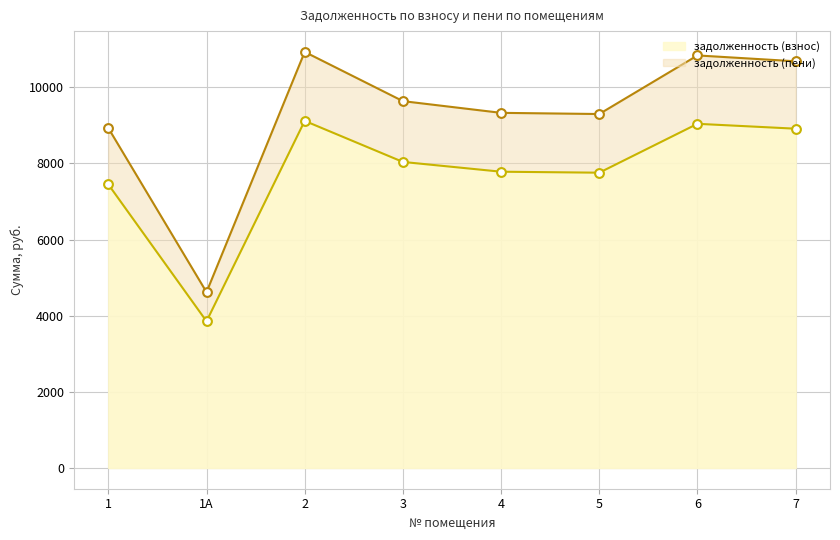

Which series reaches the maximum Y coordinate?

задолженность (пени)